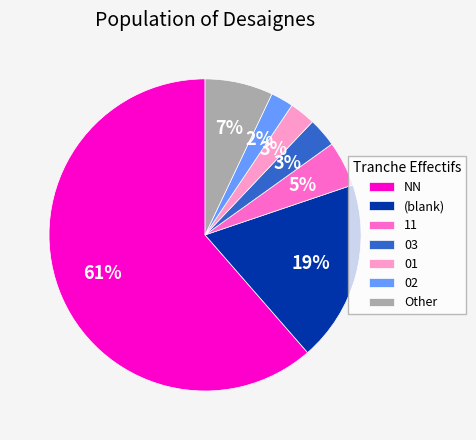

Between 11 and Other, which is larger?

Other